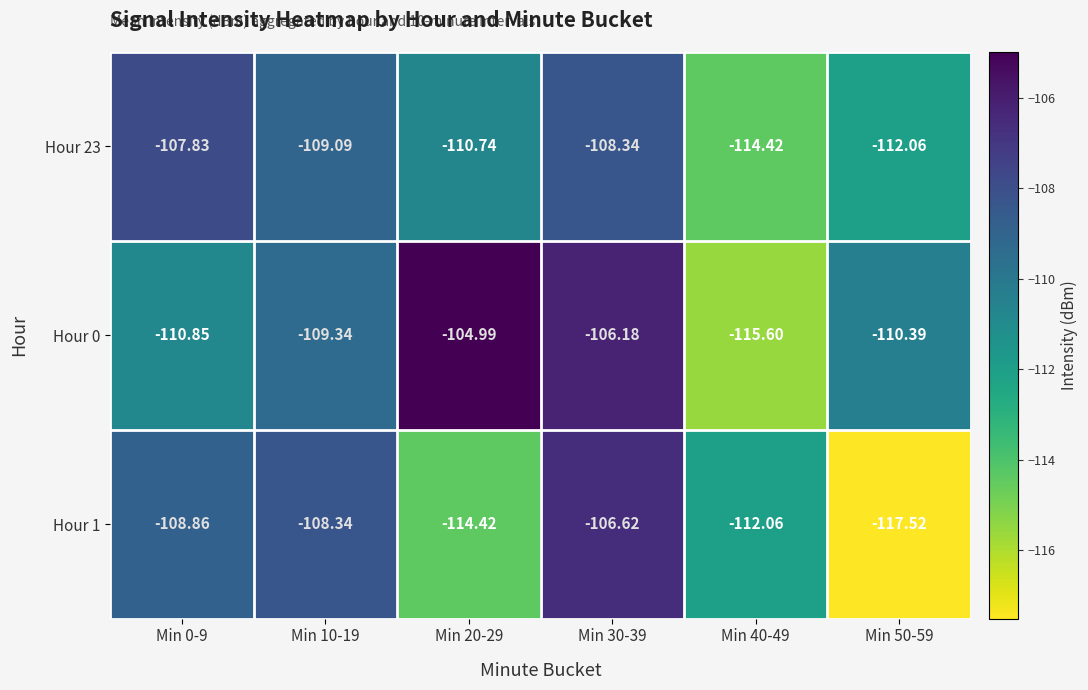

Which category has the highest value across all series?

Min 20-29